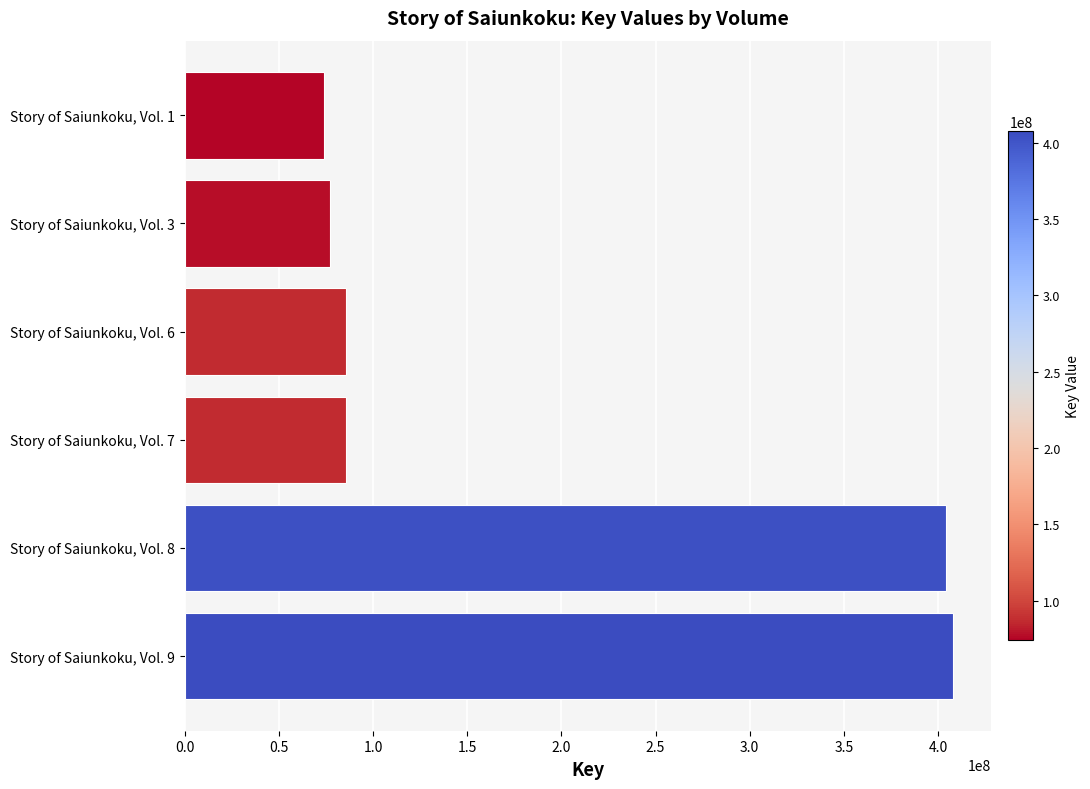

What is the difference between the second highest and second lowest values?

327173311